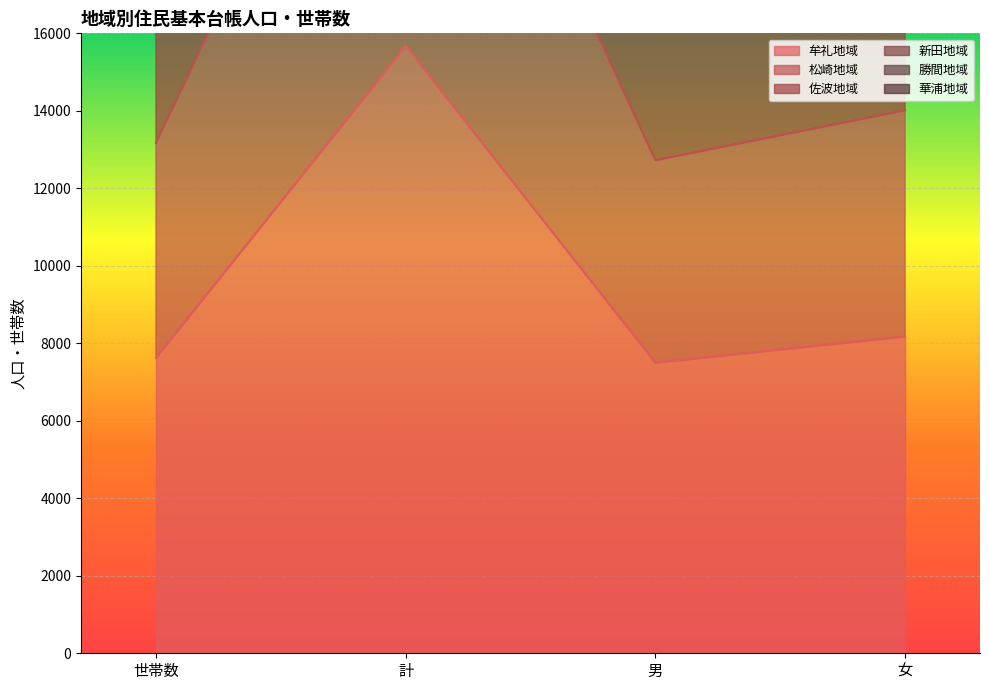

How many values in the 松崎地域 series exceed 14013?

1